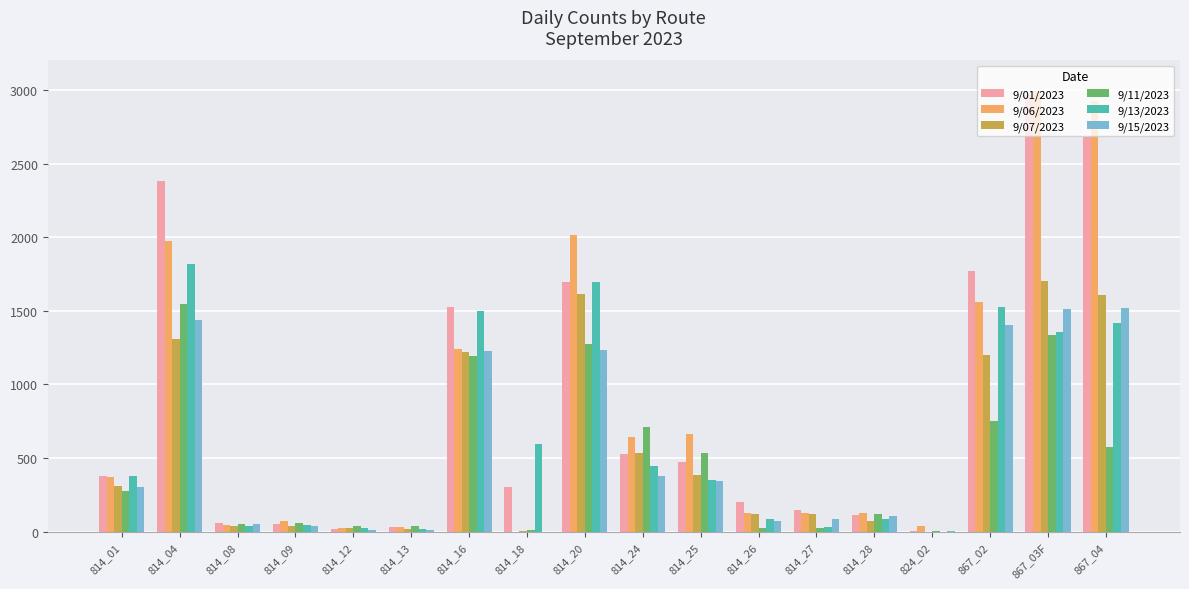

Which series has the widest spread of values?

9/06/2023